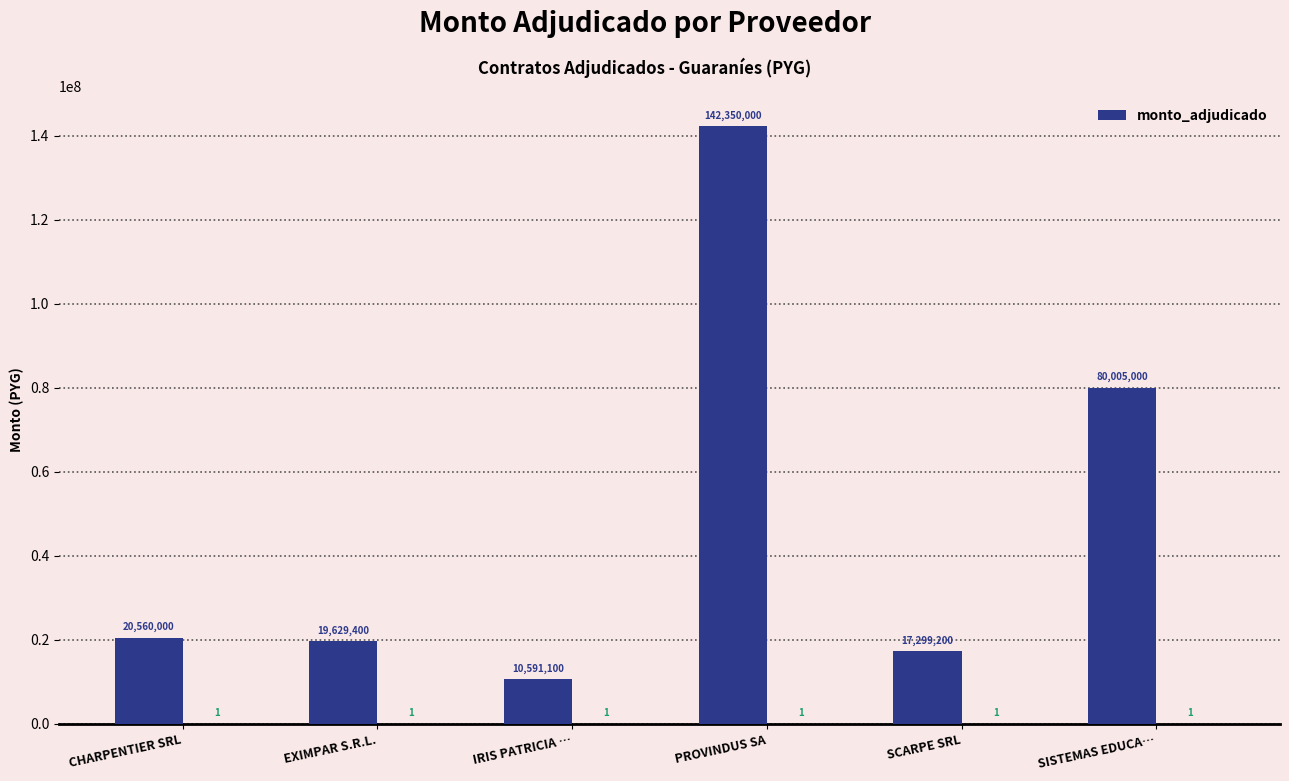

What is the difference between the second highest and second lowest values?

62705800